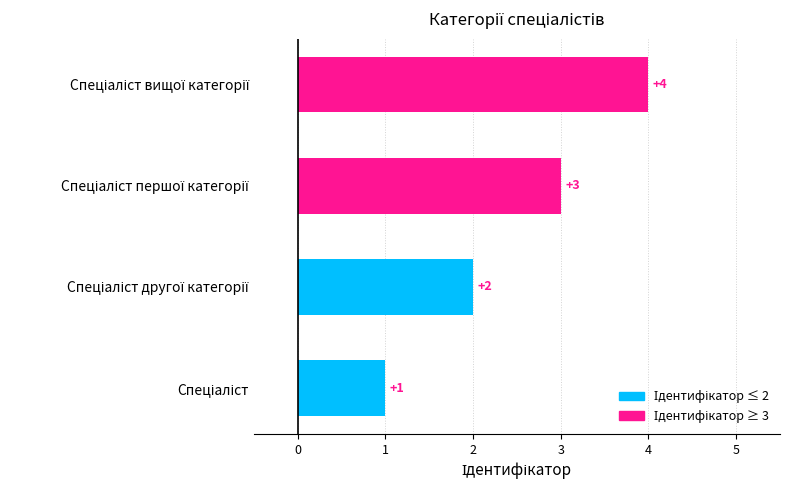

What is the smallest value displayed?

1